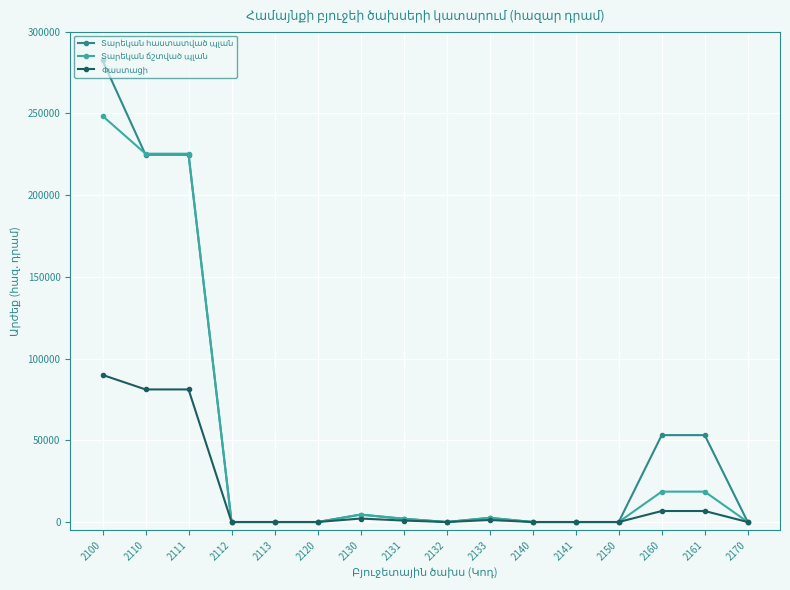

What is the total value across all series at 2100?

620754.9